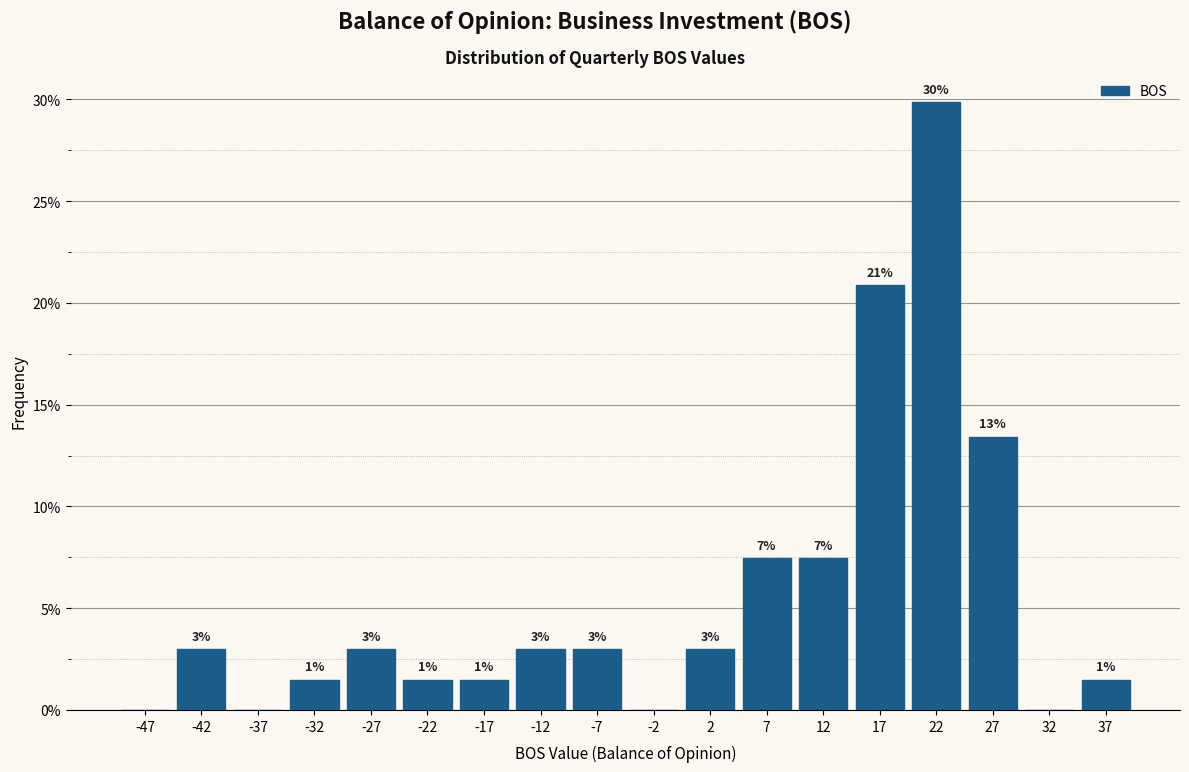

Which range on the x-axis has the tallest bar?

20 to 25